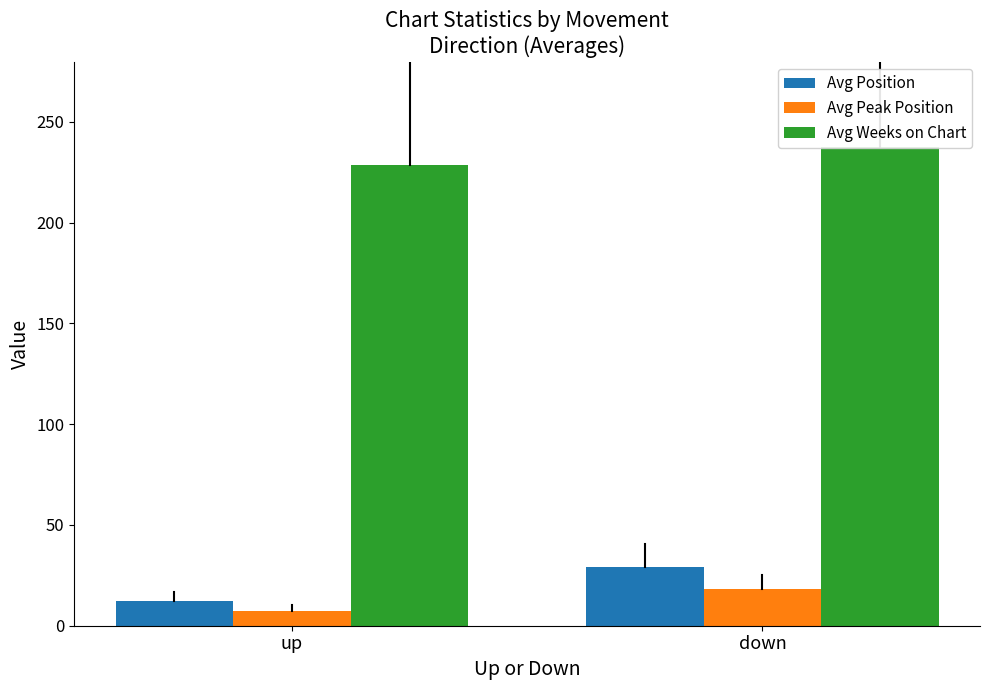

Which has a higher value, up or down?

down